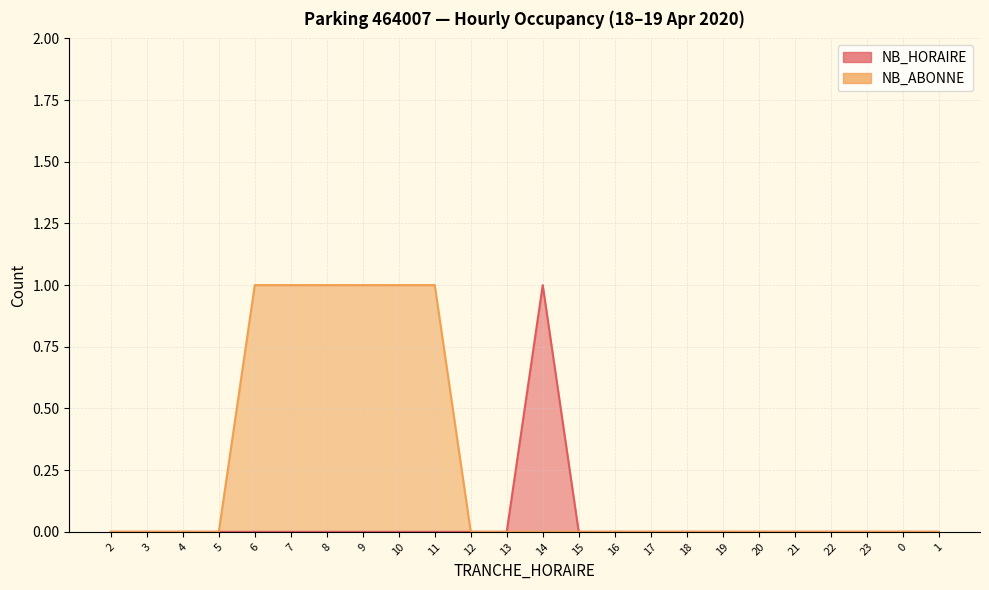

The NB_ABONNE series shows 0 at 13. True or false?

True